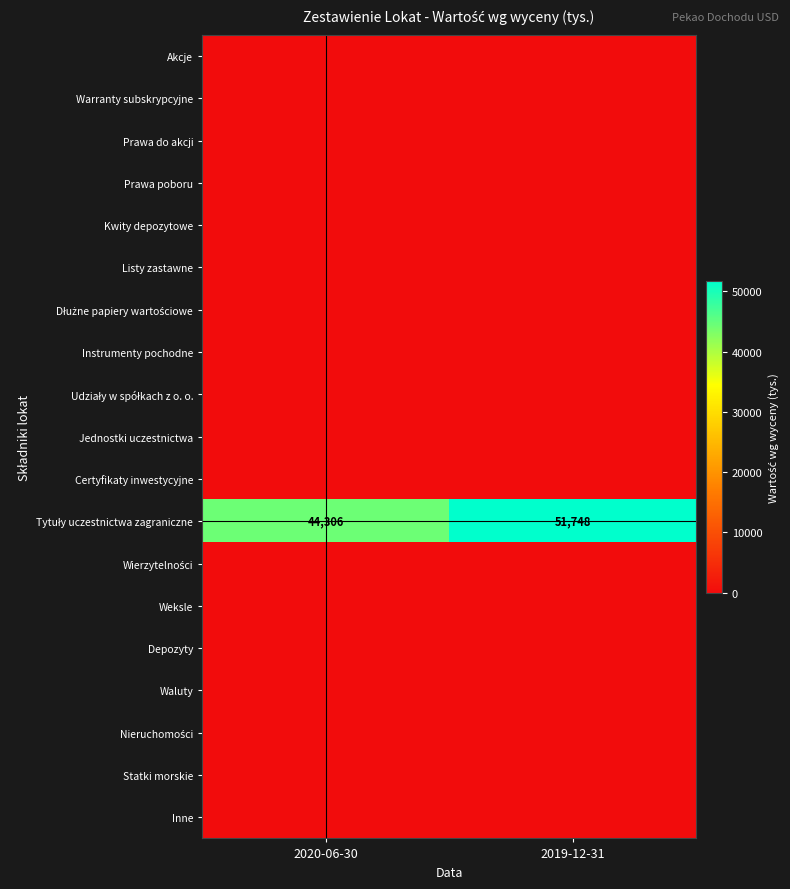

How many values in the Tytuły uczestnictwa zagraniczne series are below 51748?

1